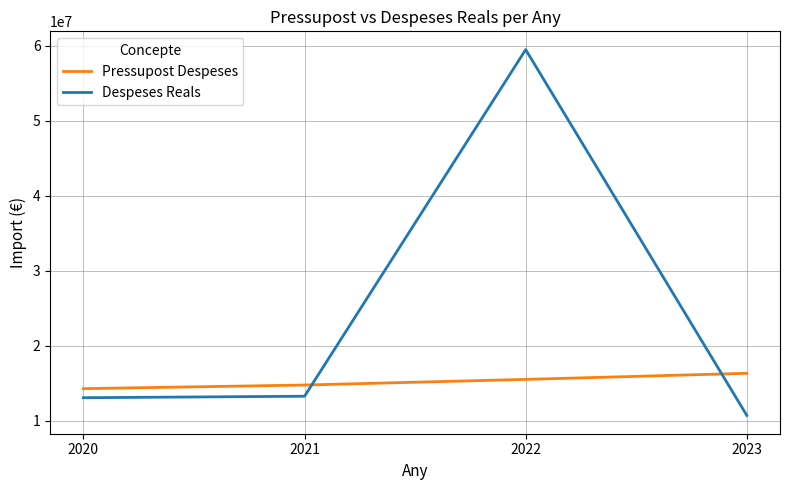

What is the sum of the Despeses Reals values at 2022 and 2023?

70245501.8